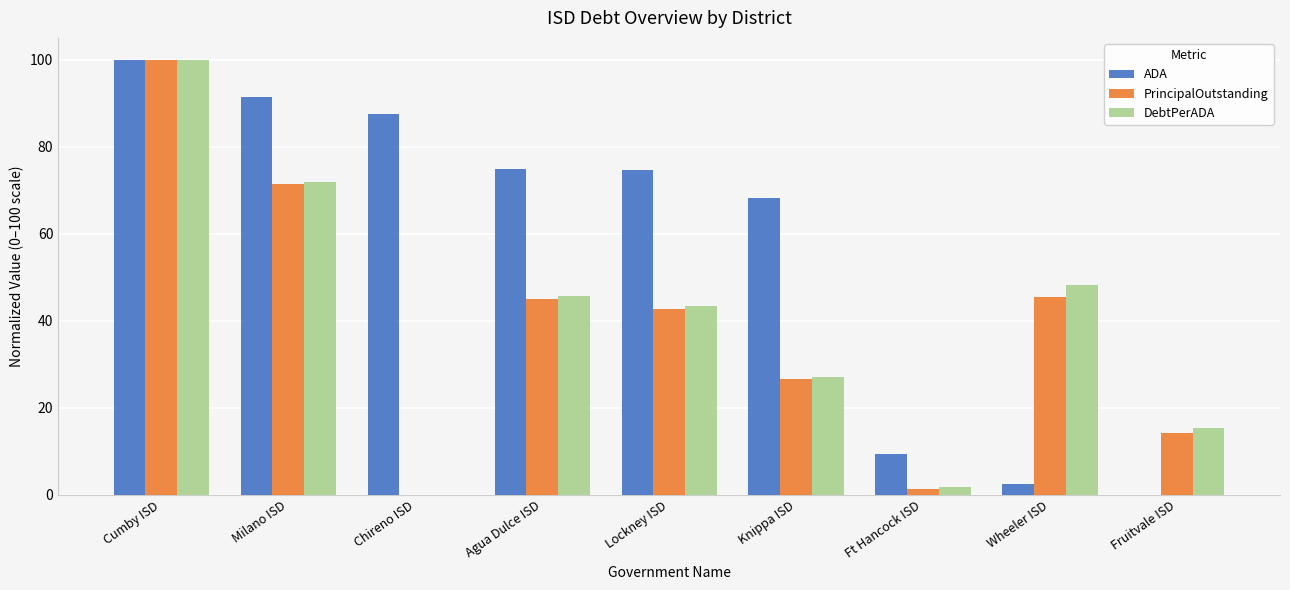

What is the total value across all series at Wheeler ISD?

96.3